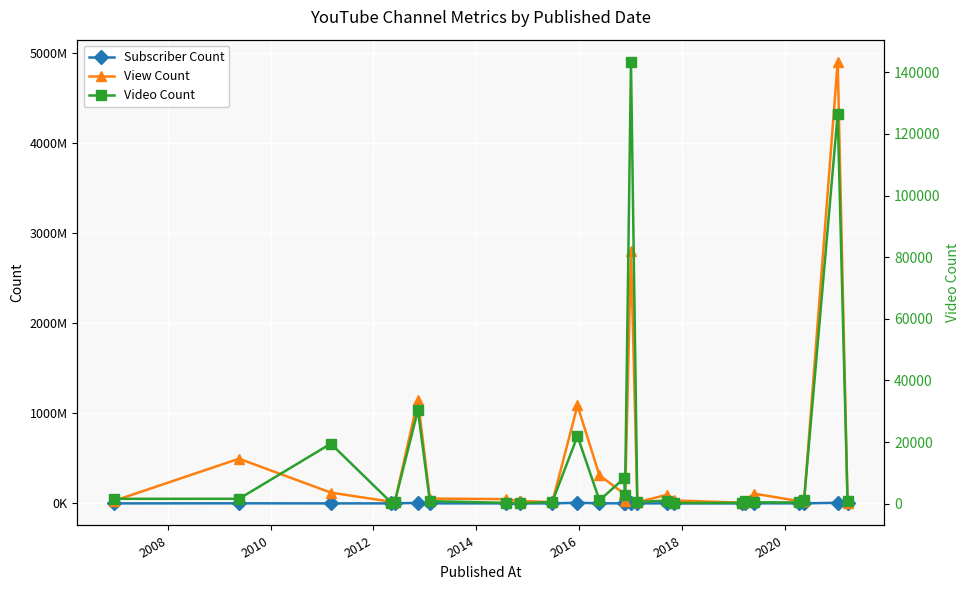

What is the label of the 20th point from the right?

2016